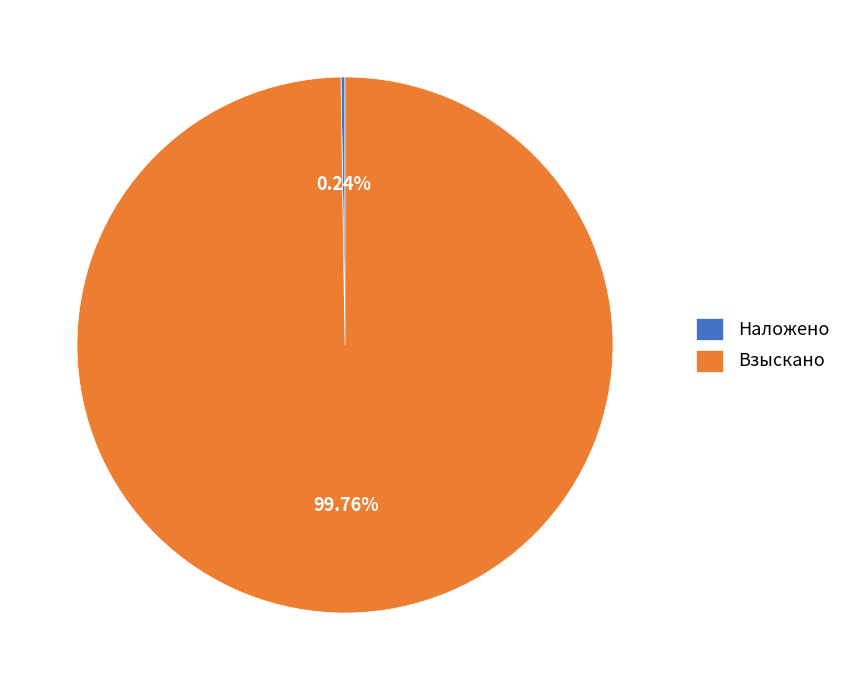

What is the largest slice in the pie chart?

Взыскано